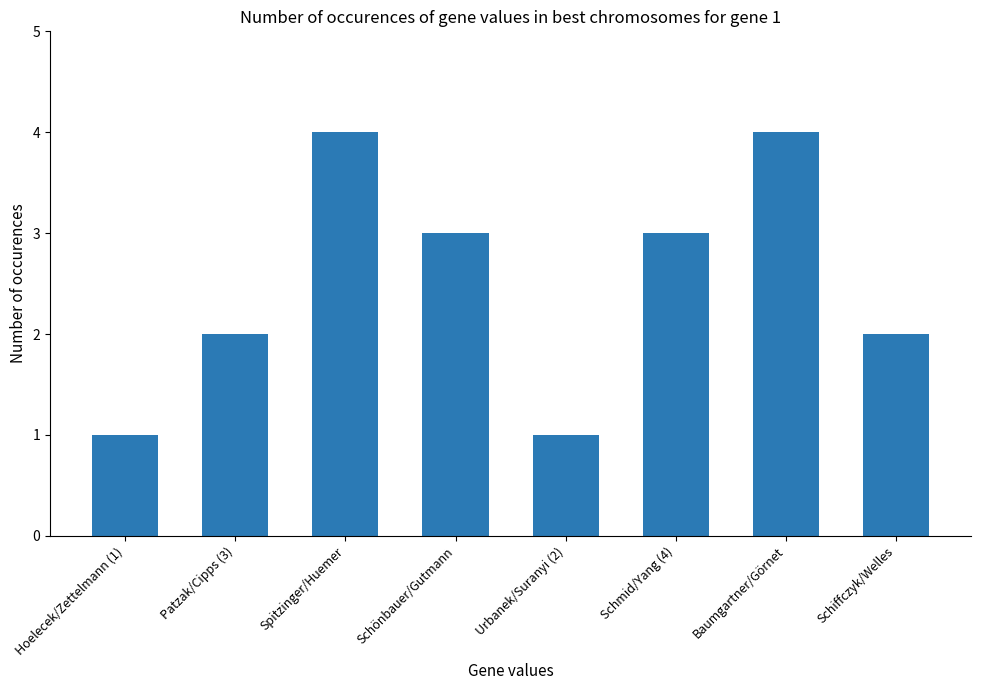

The chart shows a value of 4 at Spitzinger/Huemer. True or false?

True